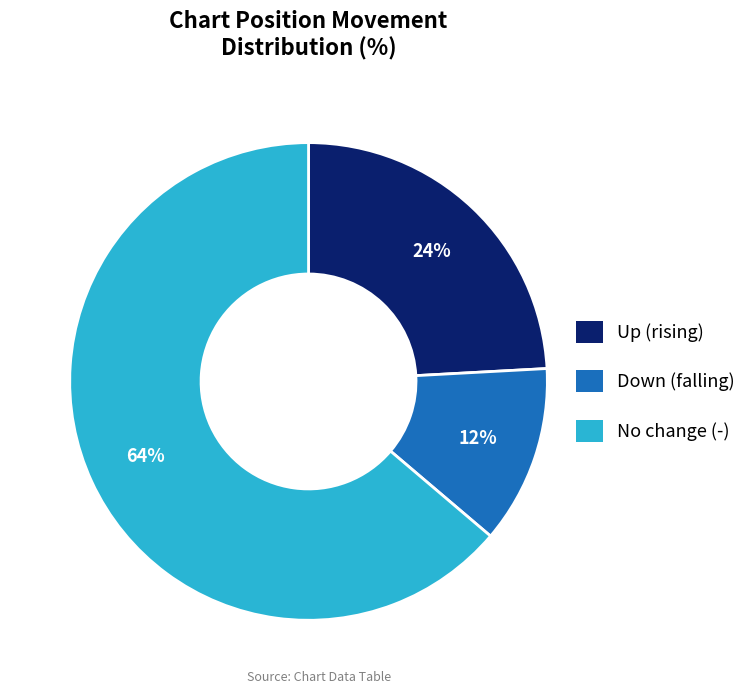

To the nearest percent, what is the average slice percentage?

33%